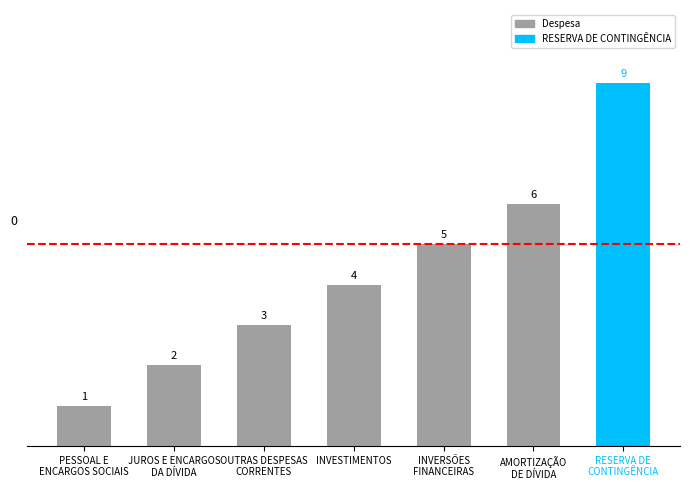

Reading right to left, extract all data points from this chart.

9	6	5	4	3	2	1